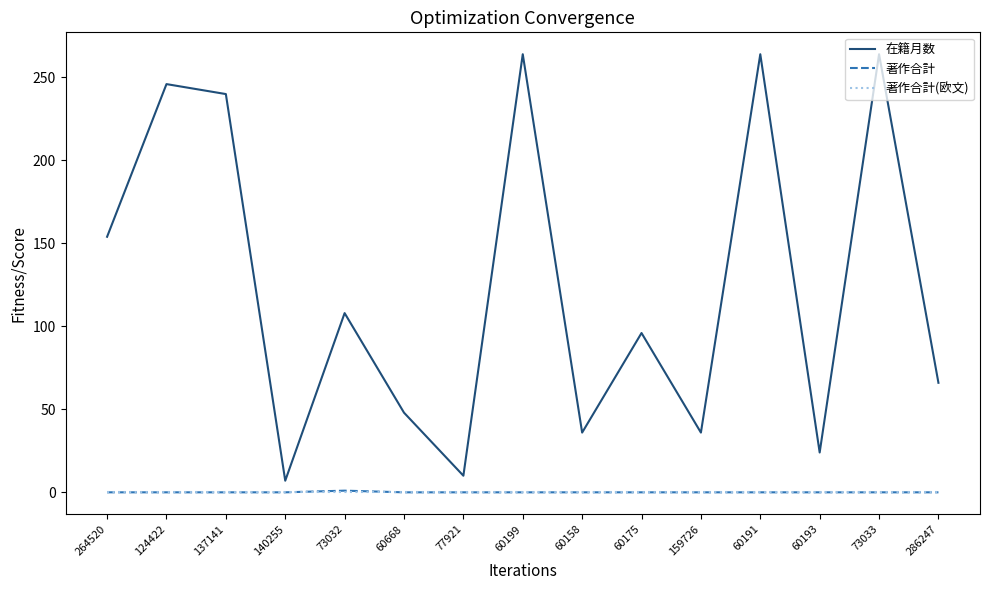

The 著作合計(欧文) series shows 0 at 60193. True or false?

True